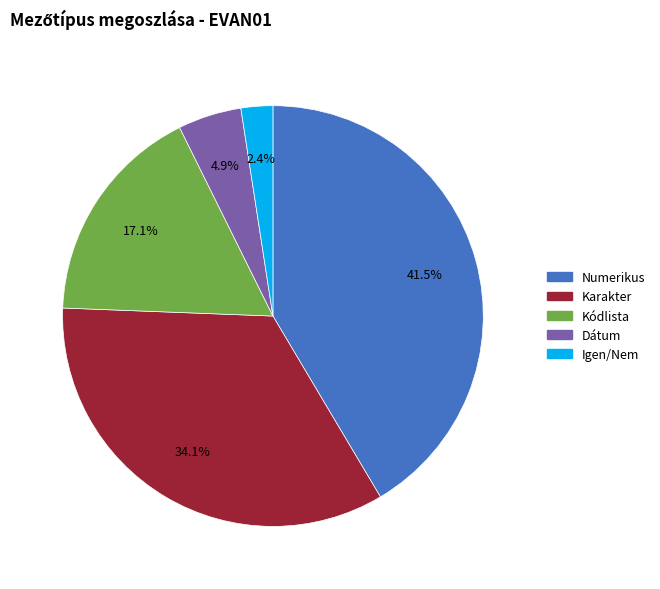

To the nearest percent, what is the difference between the largest and smallest slice percentages?

39%